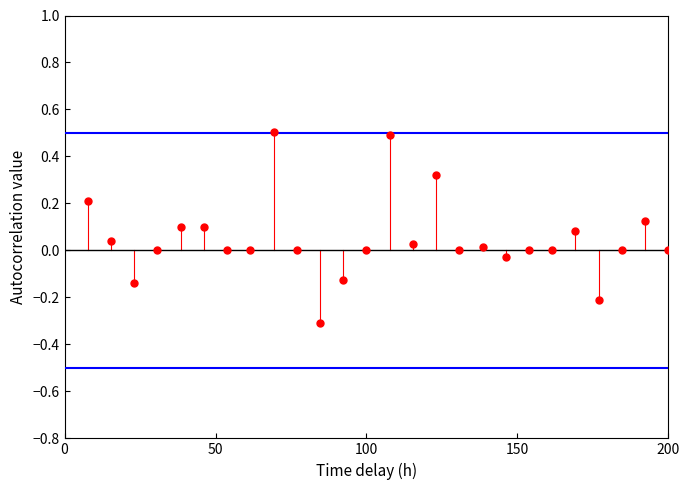

What is the range of Y values (max minus min)?

0.8